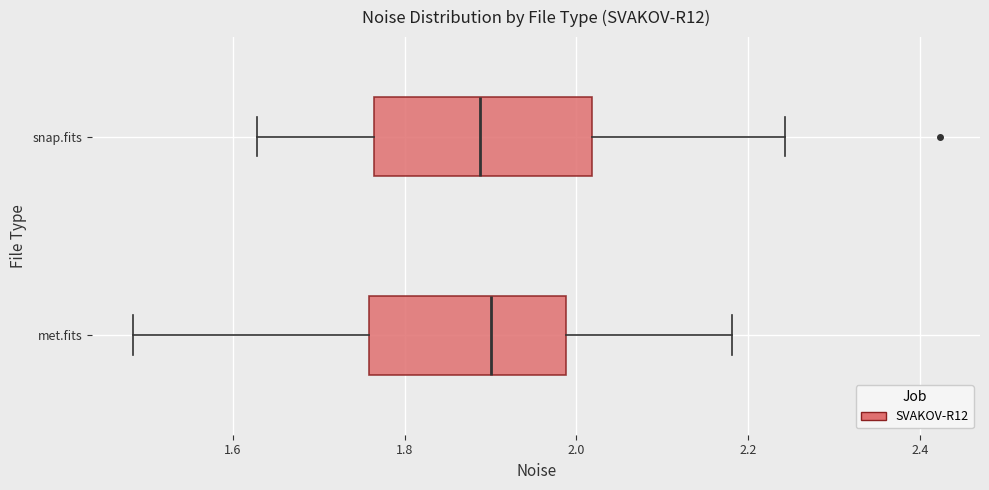

Reading bottom to top, read every box against the x-axis: the position of its median line, the range the box covers, and the ends of its whiskers. The values are not printed on the chart, so give them approximately, as read against the axis.

met.fits: median 1.90, box 1.76 to 1.98, whiskers 1.48 to 2.18
snap.fits: median 1.88, box 1.76 to 2.02, whiskers 1.62 to 2.24